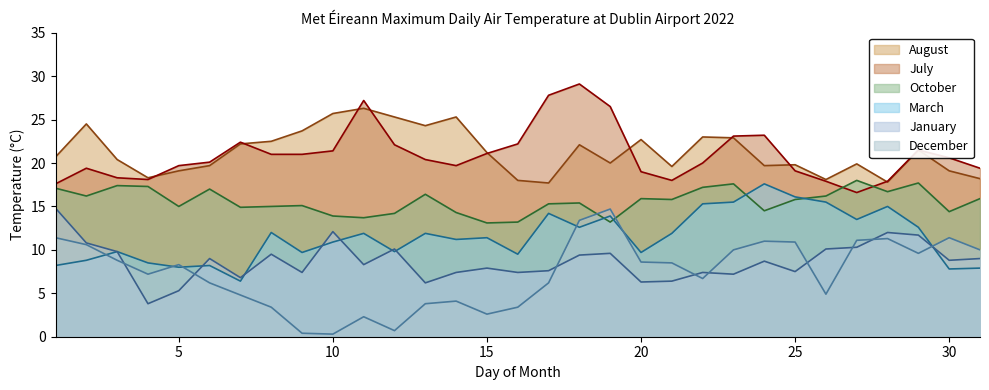

Is it true that October equals 11.8 at 6?

False